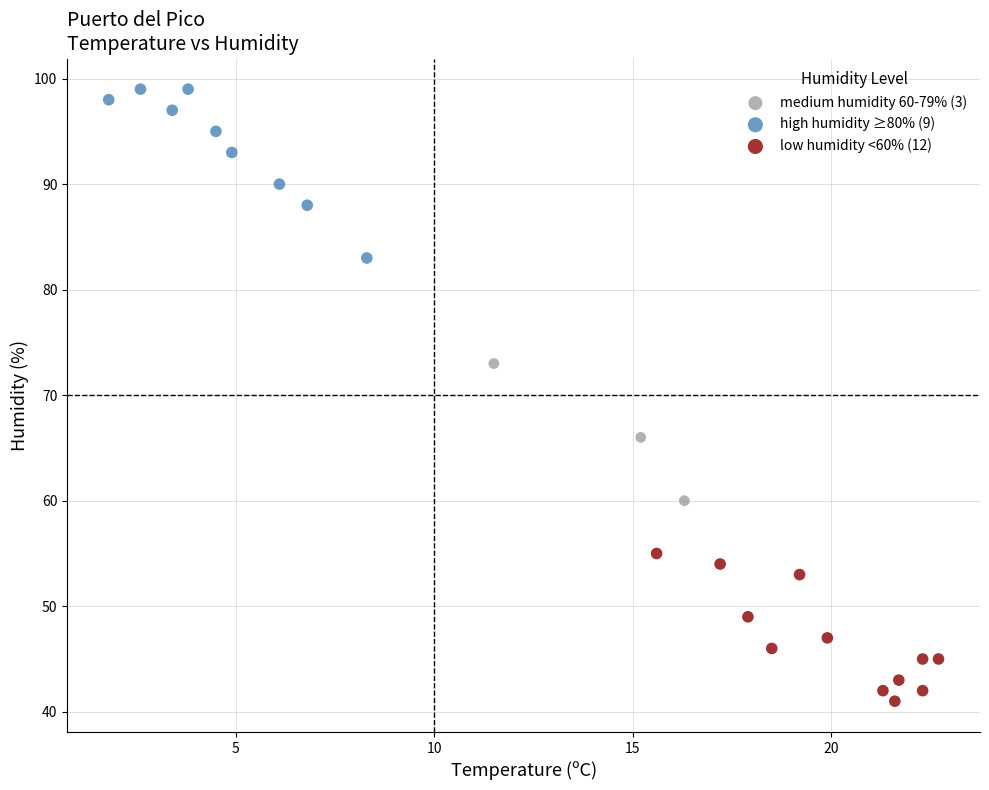

Which series contains the lowest Y value?

low humidity <60% (12)